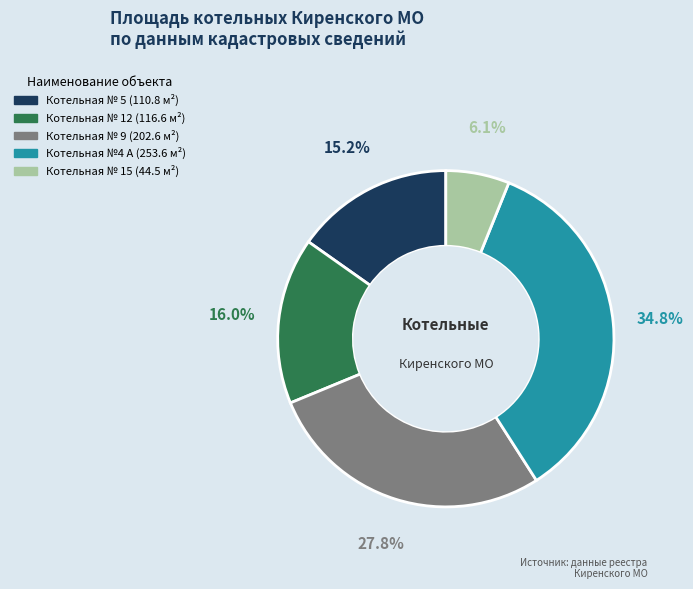

Is the sum of Котельная № 12 and Котельная № 5 greater than half?

No